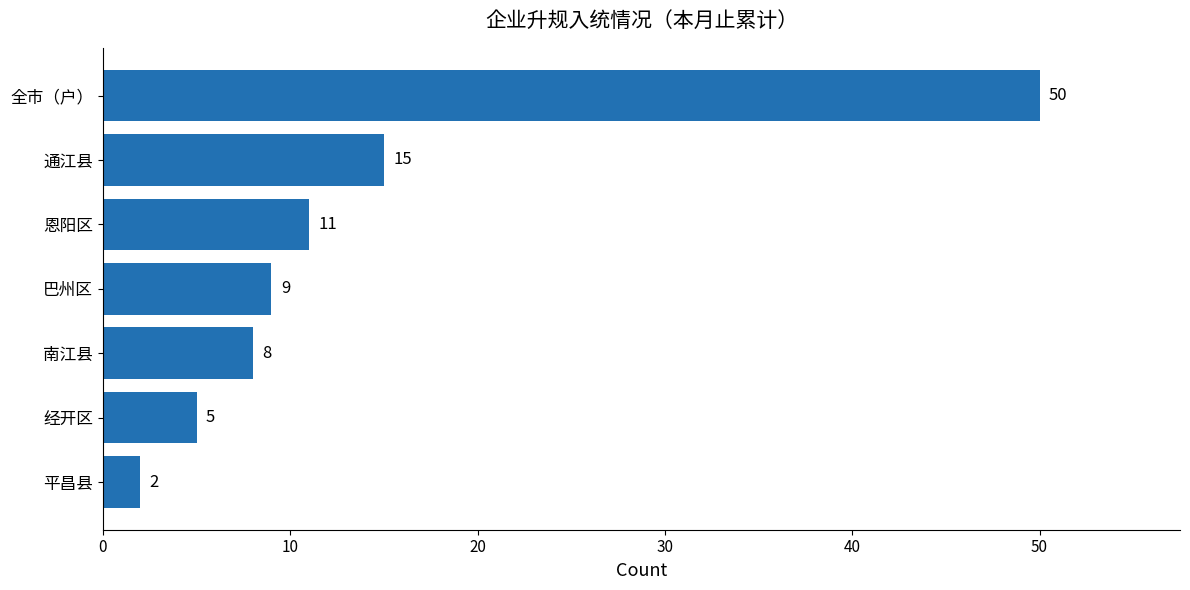

At which label is the value closest to 26?

通江县